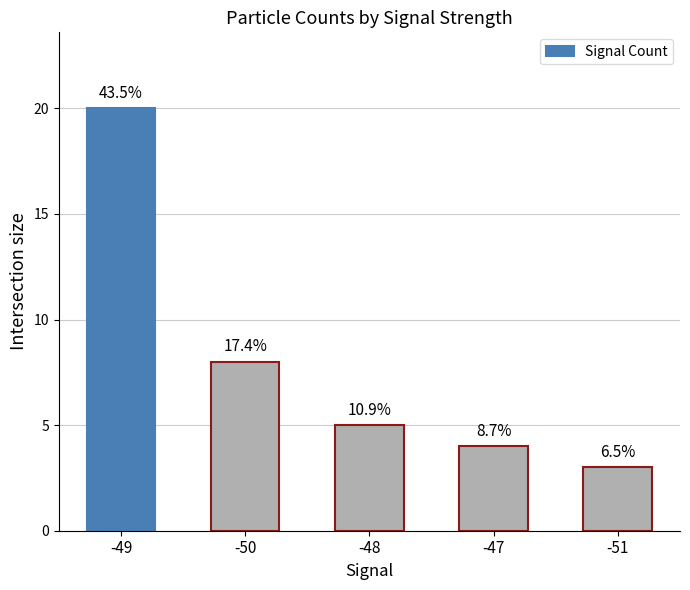

Approximately how many times larger is the value at -51 compared to -47?

0.8